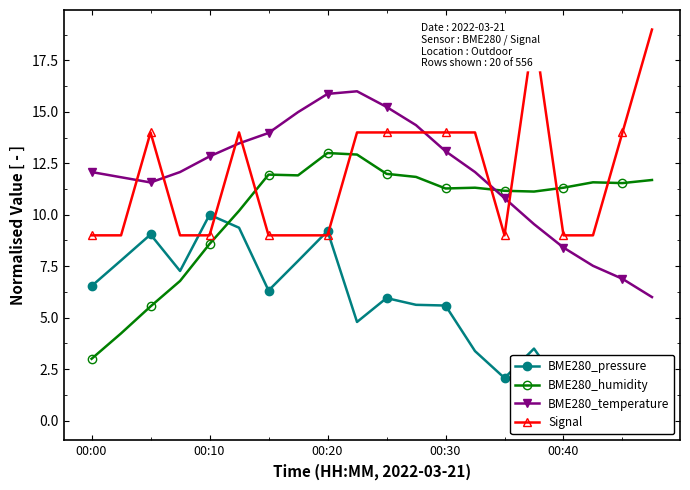

What is the lowest value of the BME280_temperature series?

6.0